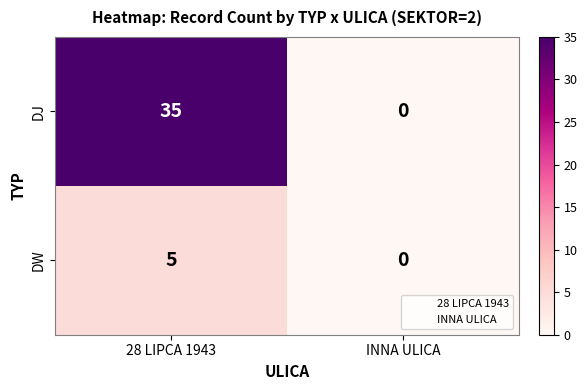

Is it true that DJ equals 35 at 28 LIPCA 1943?

True